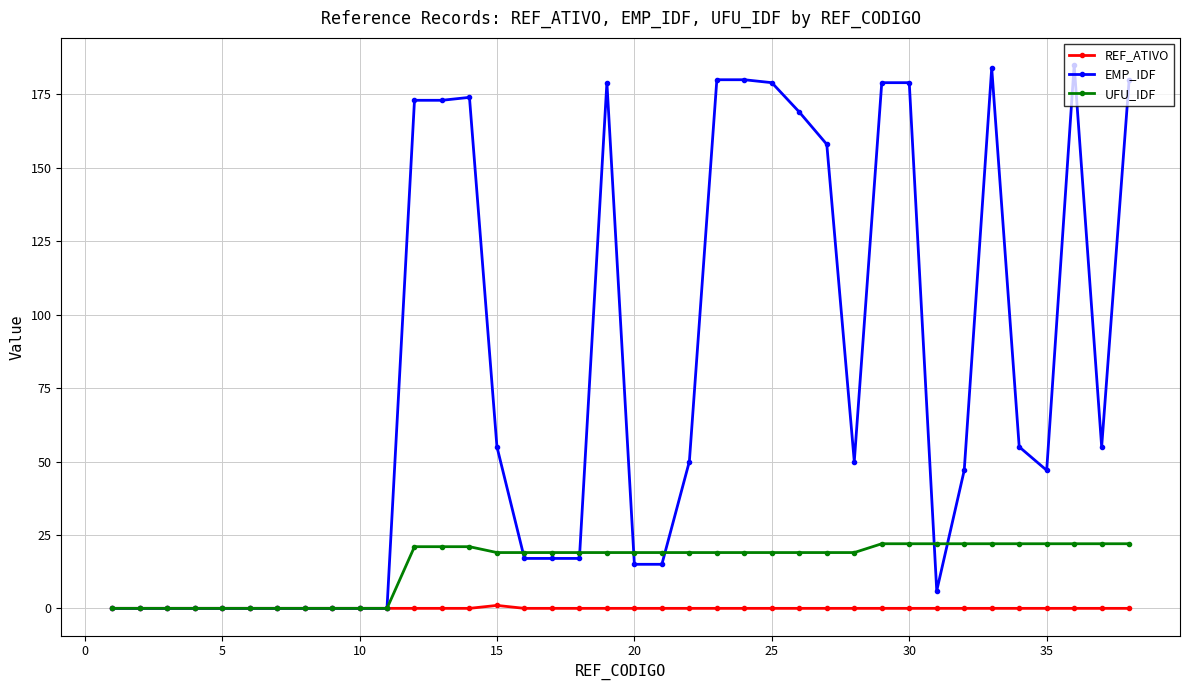

True or false: EMP_IDF has more than 1 interior local peaks.

True